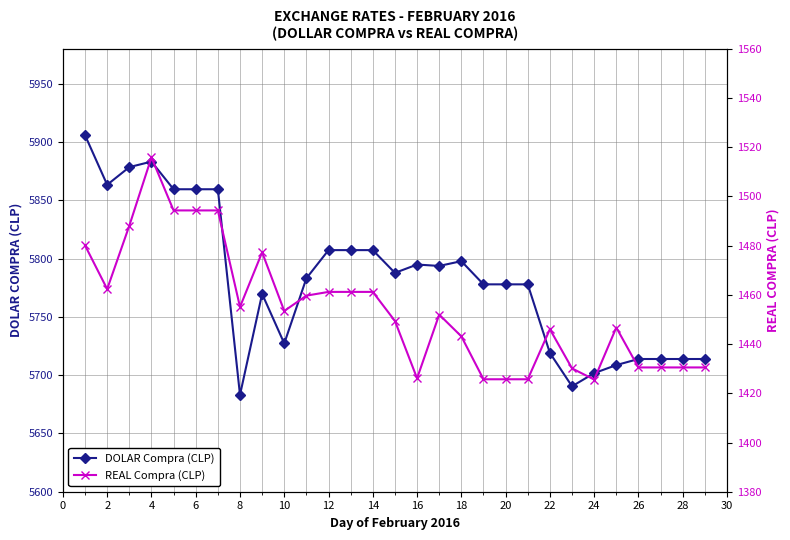

What is the sum of the DOLAR Compra (CLP) values at 16 and 20?

11572.8